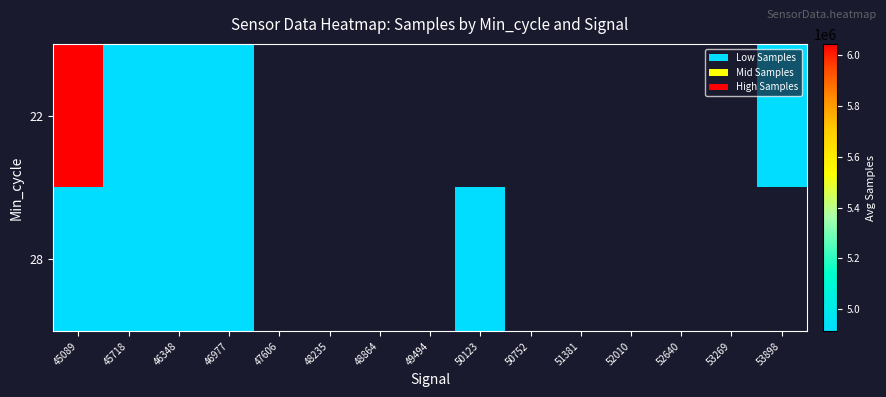

What is the maximum value for 22?

6042292.0